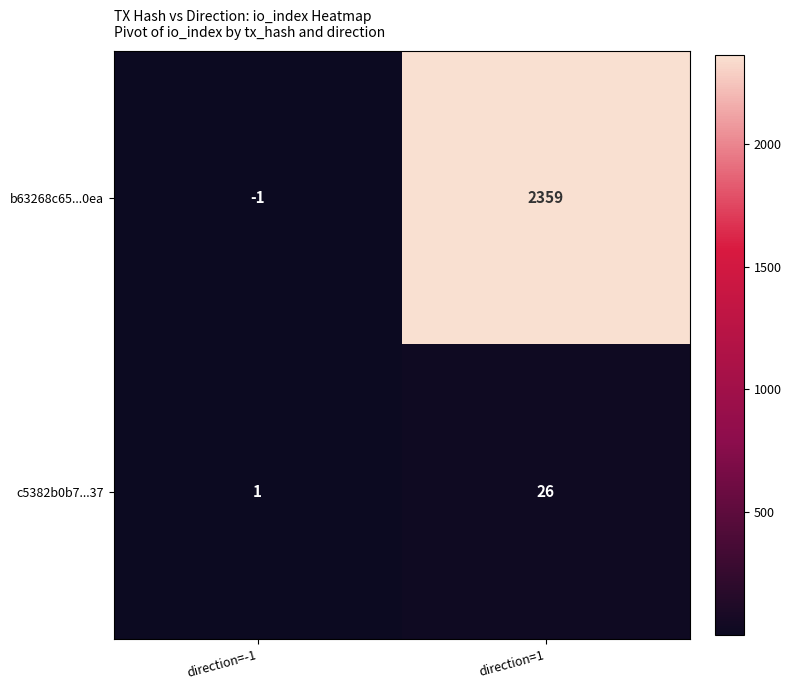

Rank the series by their average value, from highest to lowest.

b63268c65...0ea, c5382b0b7...37